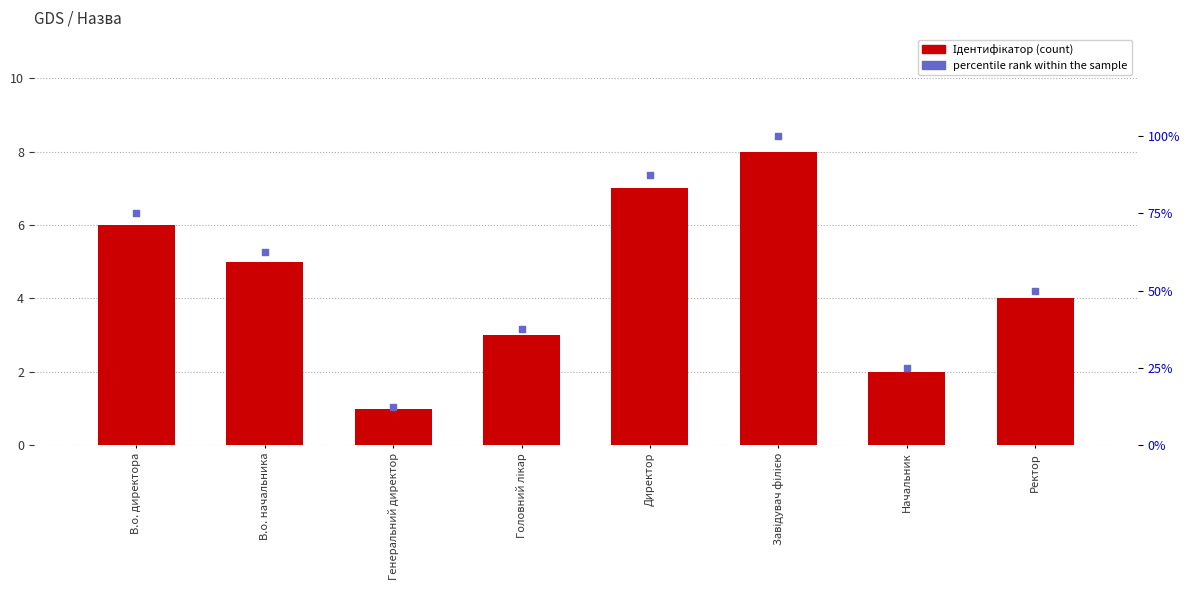

At which category is the sum across all series the highest?

Завідувач філією